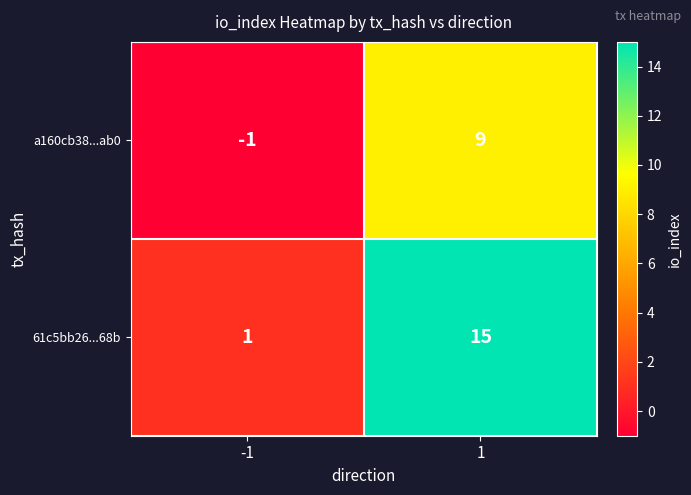

List the labels in order of a160cb38...ab0 value, smallest first.

-1, 1